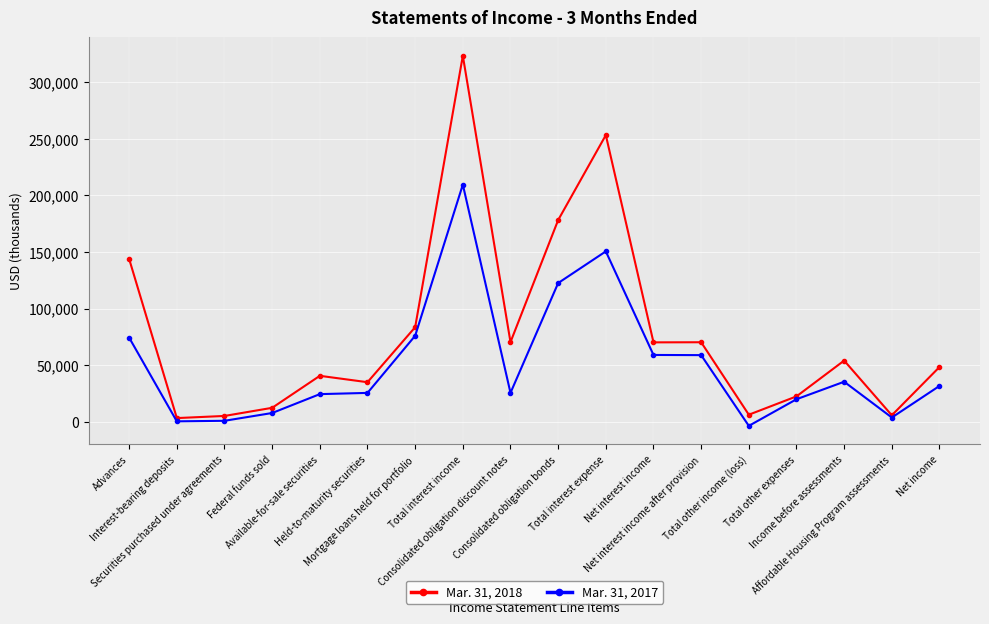

Rank the series by their average value, from highest to lowest.

Mar. 31, 2018, Mar. 31, 2017